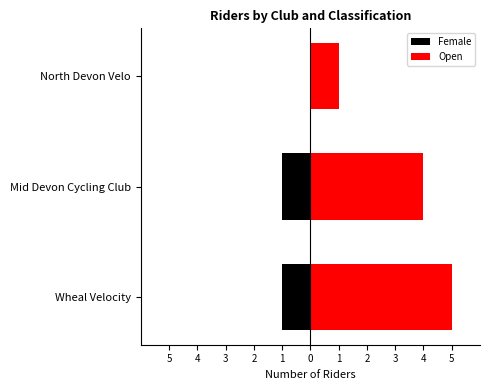

What is the sum of all Open values?

10